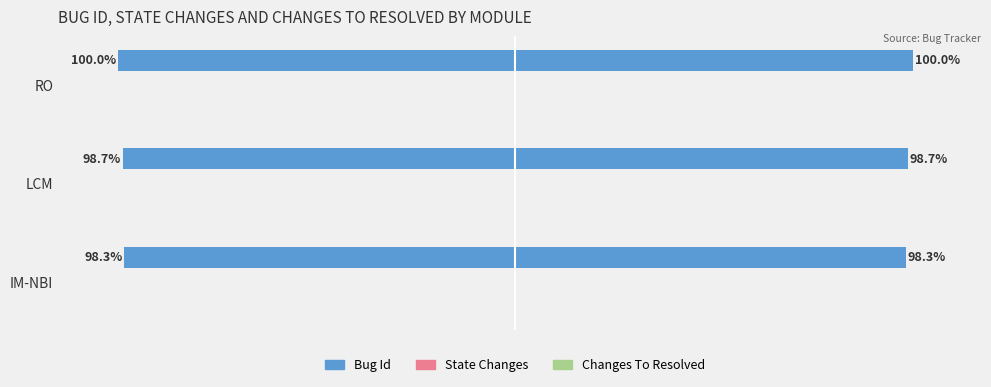

True or false: STATE_CHANGES has a value of 0.0 at IM-NBI.

False